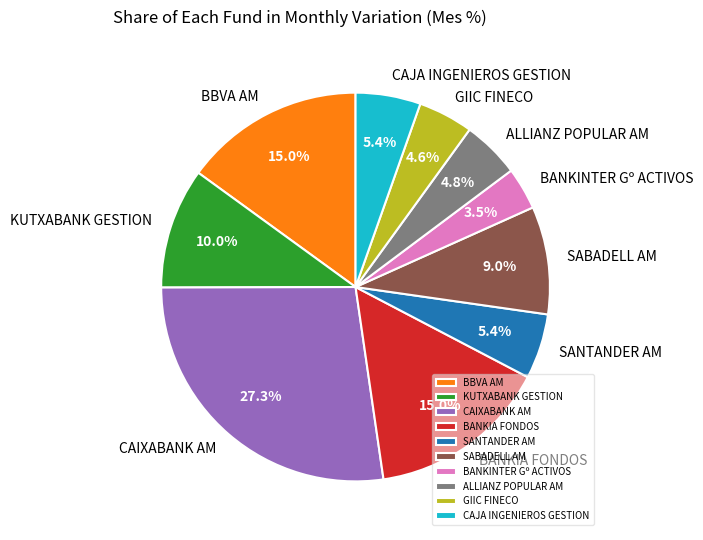

To the nearest percent, what is the difference between the largest and smallest slice percentages?

24%